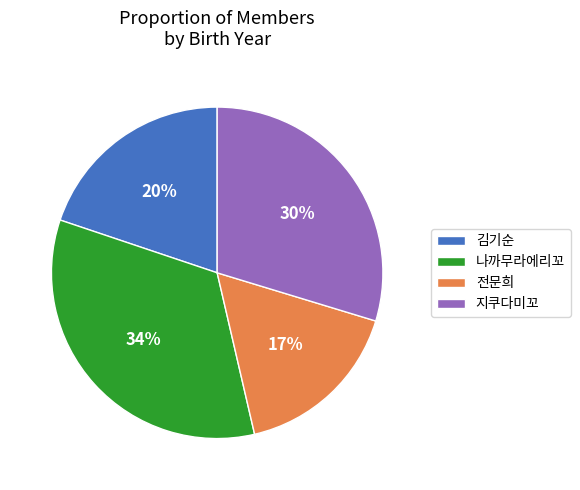

True or false: 김기순 accounts for 20% of the total.

True